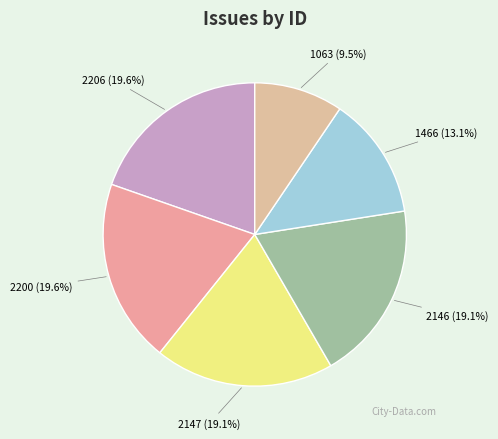

To the nearest percent, what is the combined percentage of 1063 and 2200?

29%